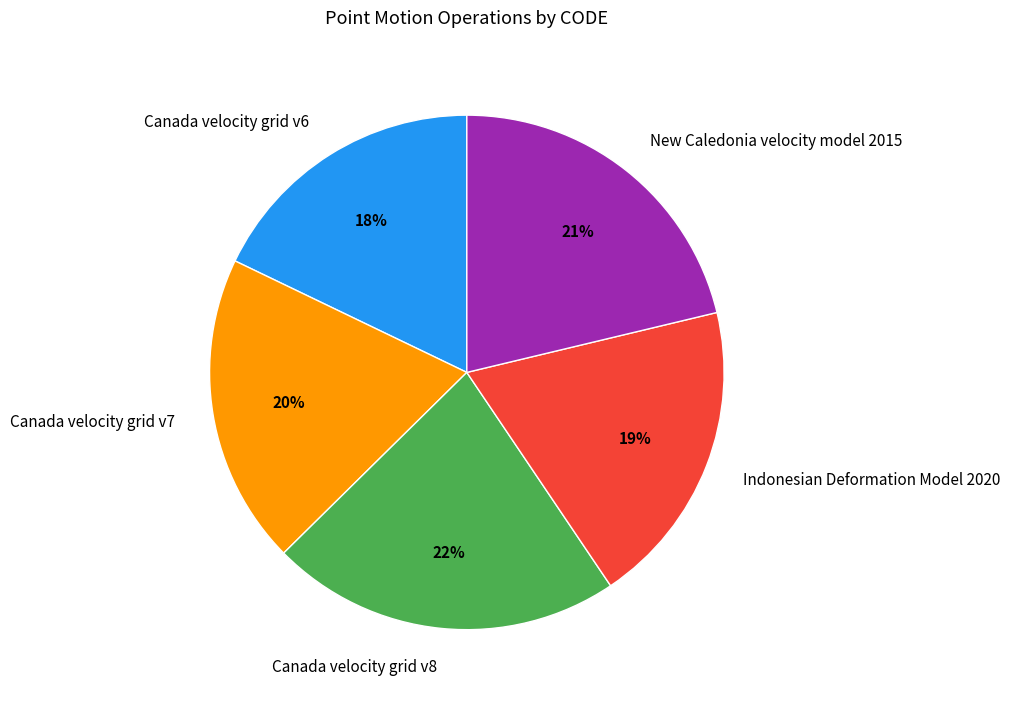

Combined, do New Caledonia velocity model 2015 and Canada velocity grid v6 account for over 50%?

No